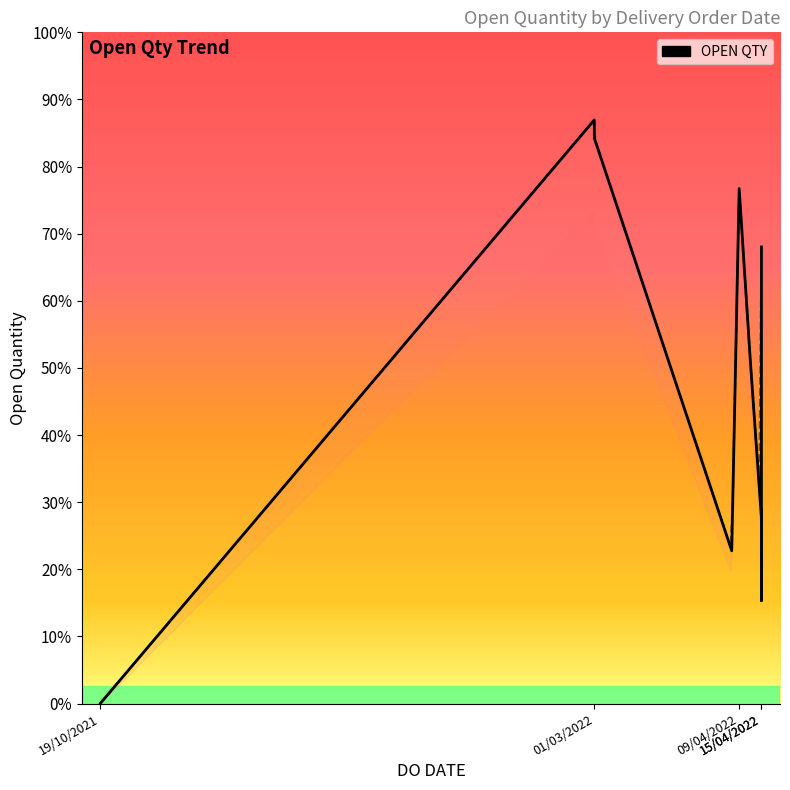

Is this an area chart (filled region under the line)?

No